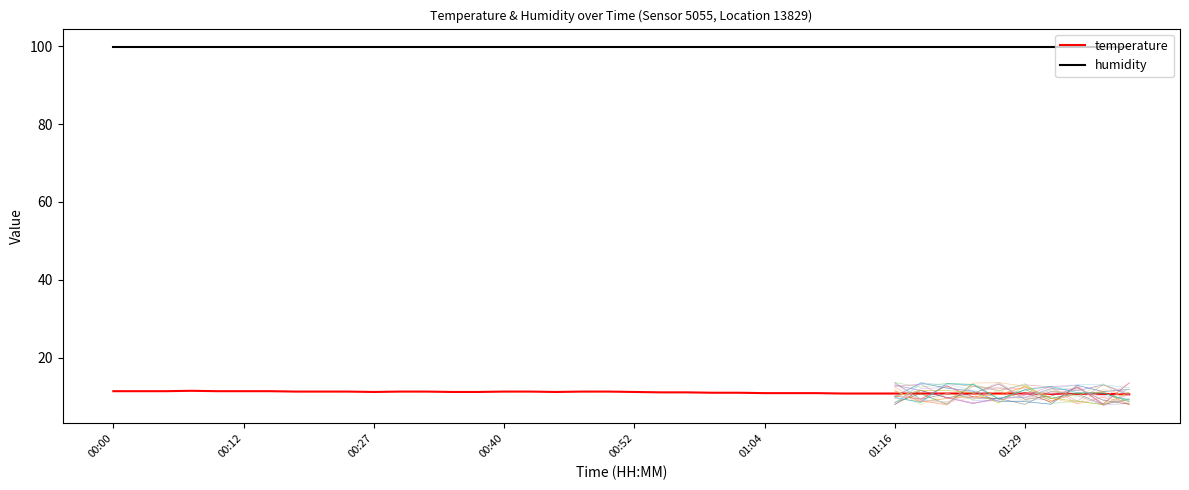

True or false: humidity has a value of 144.1 at 11.

False